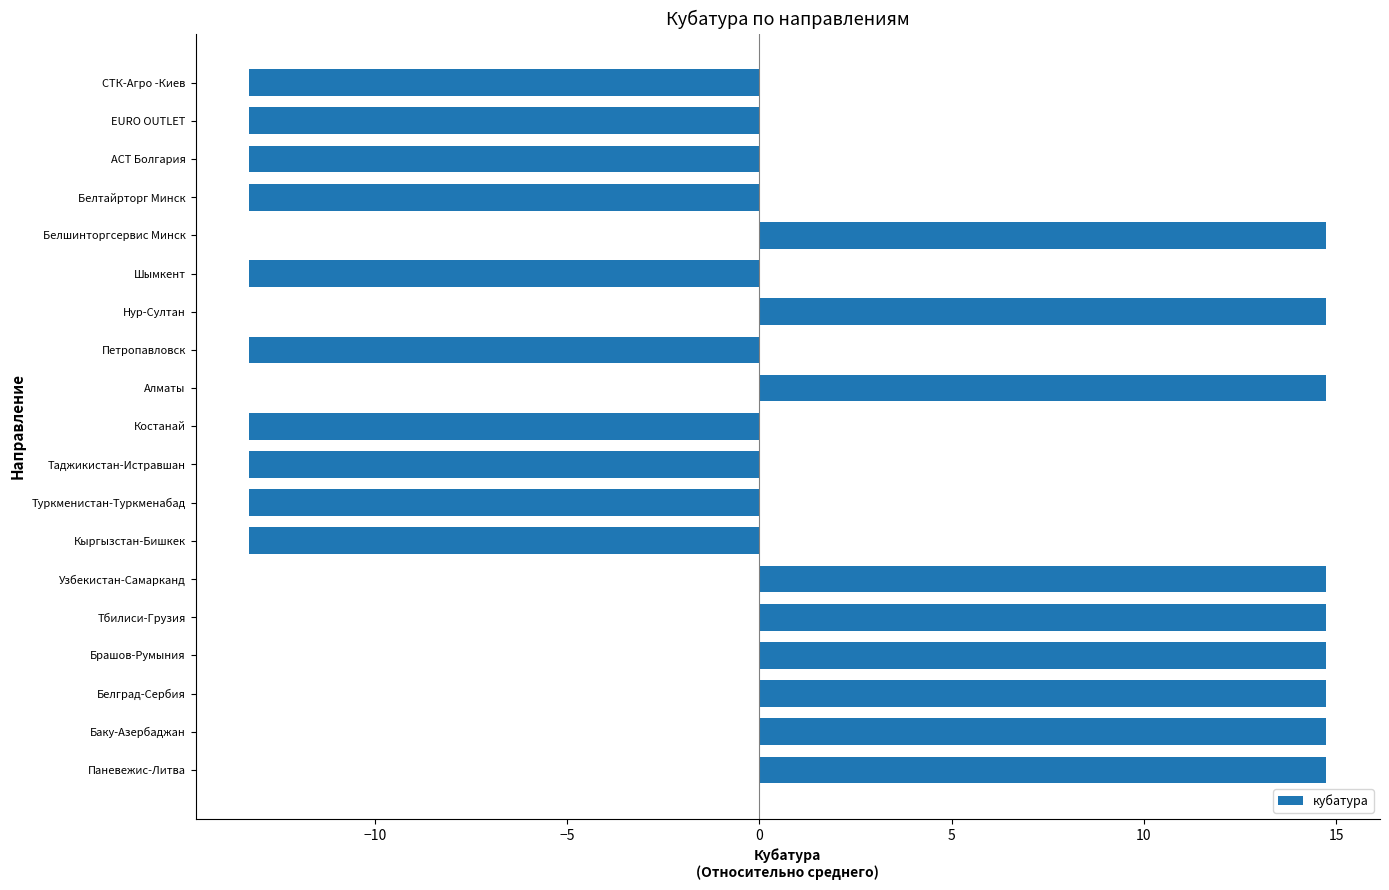

Count the number of data series in this chart.

1